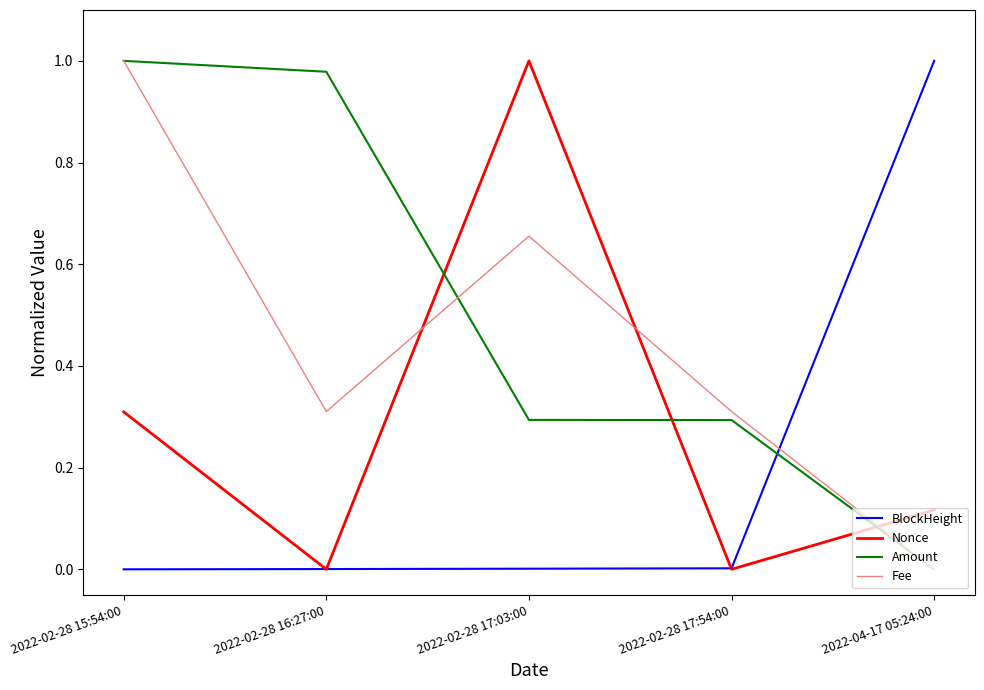

List the series in order of their overall mean, highest first.

Amount, Fee, Nonce, BlockHeight